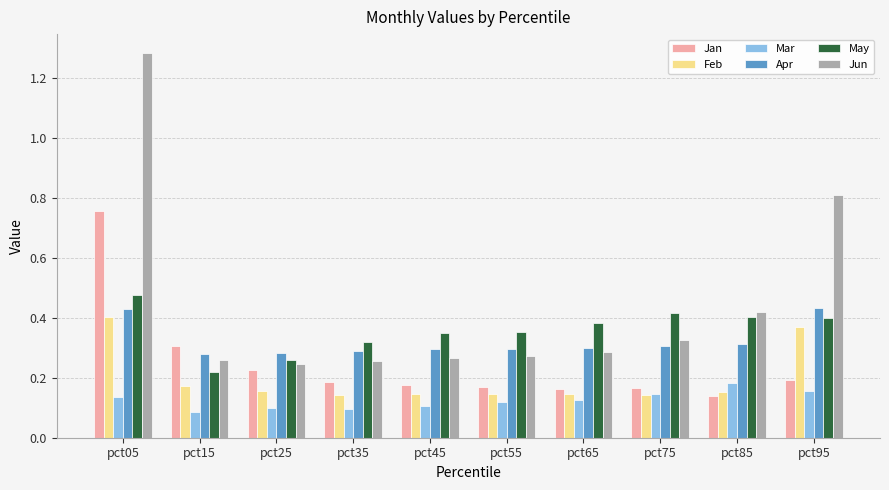

Does the chart contain stacked bars?

No